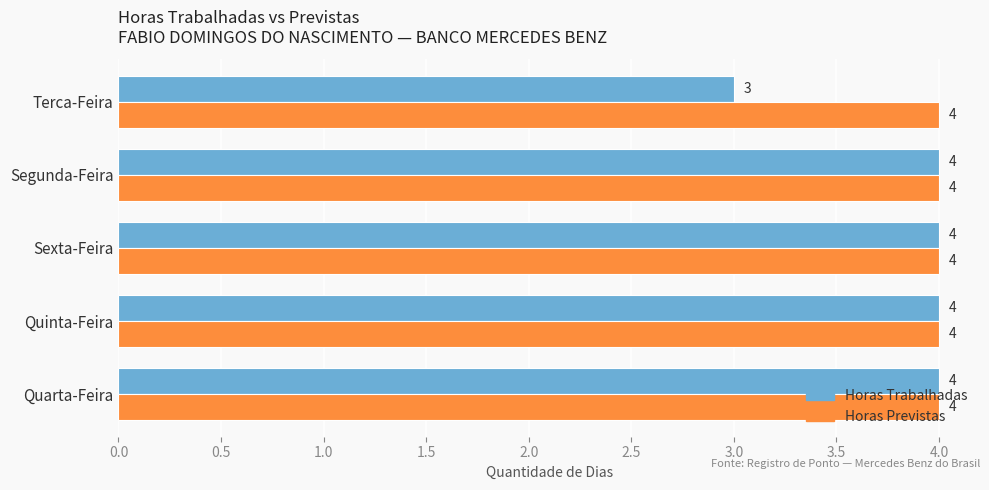

The value of Horas Trabalhadas at Quinta-Feira is 4. True or false?

True